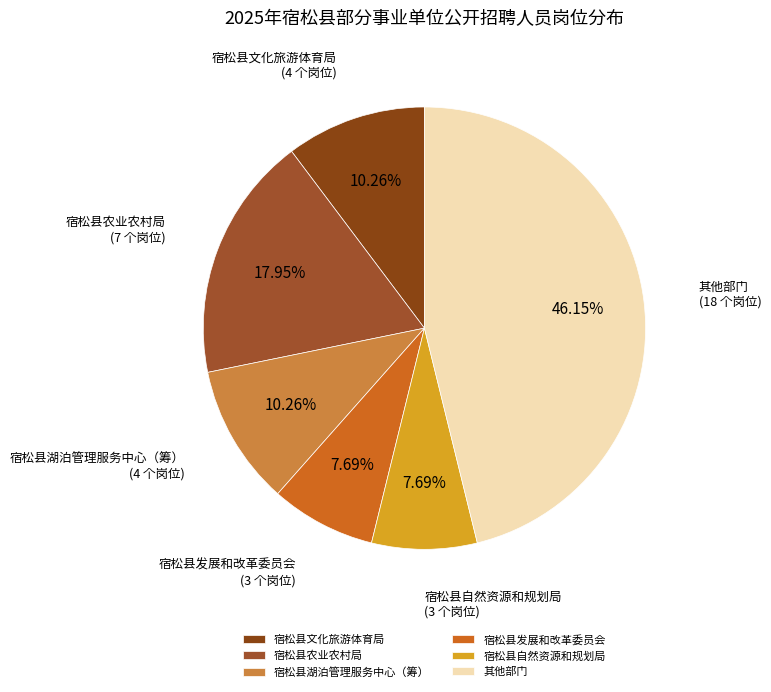

Between 宿松县文化旅游体育局 and 宿松县发展和改革委员会, which is larger?

宿松县文化旅游体育局